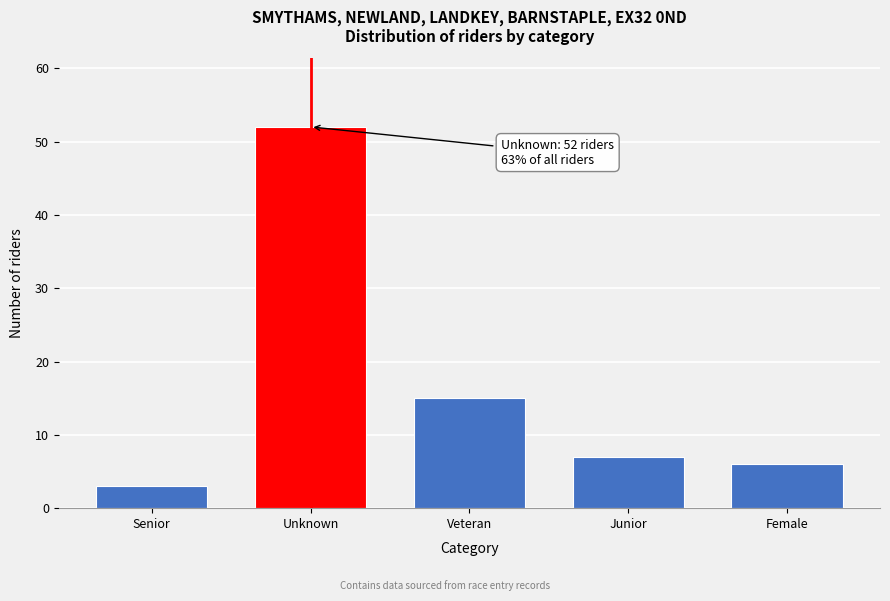

Reading right to left, list all the values displayed in this chart.

6	7	15	52	3